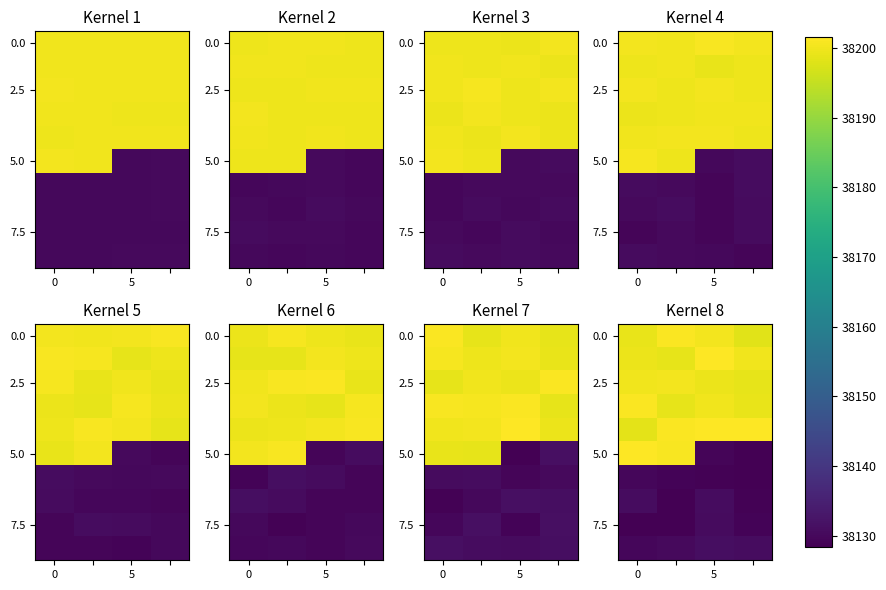

Which series has the largest range (max minus min)?

5.0